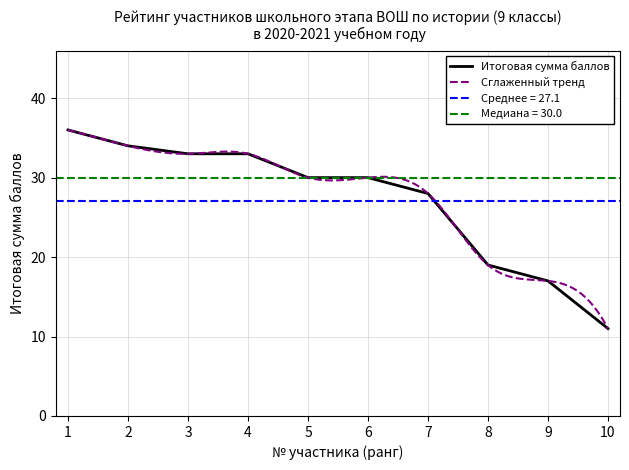

The chart shows a value of 16 at 3. True or false?

False